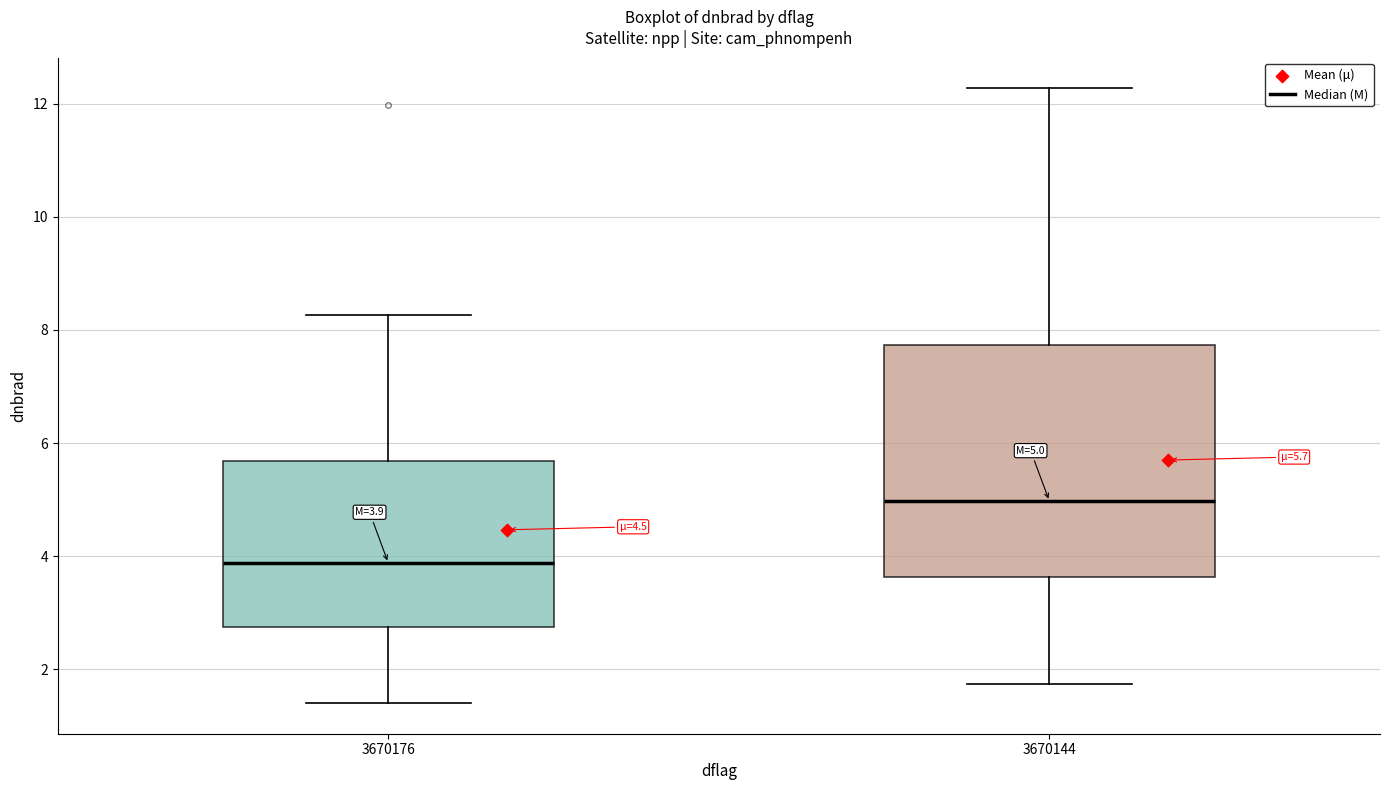

Comparing the boxes themselves (not the whiskers), which one is the tallest?

3670144